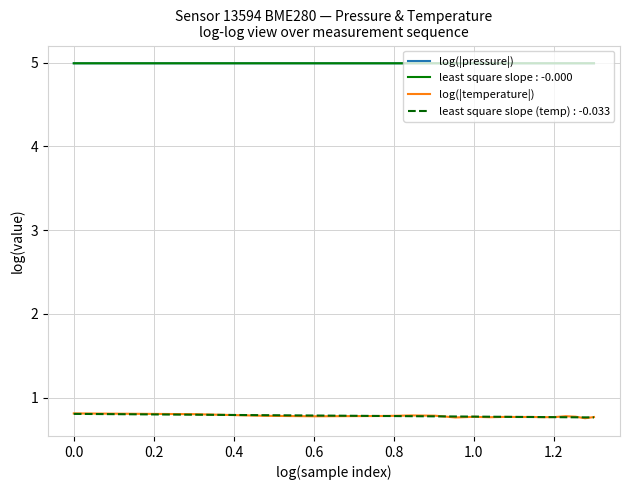

What is the greatest value displayed?

5.0